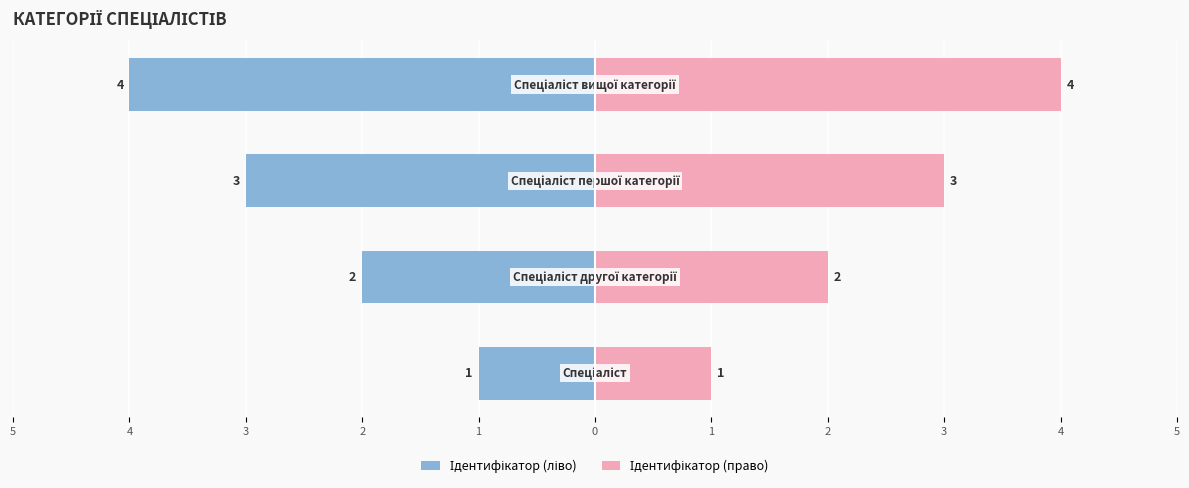

How many bars are there in each group?

2